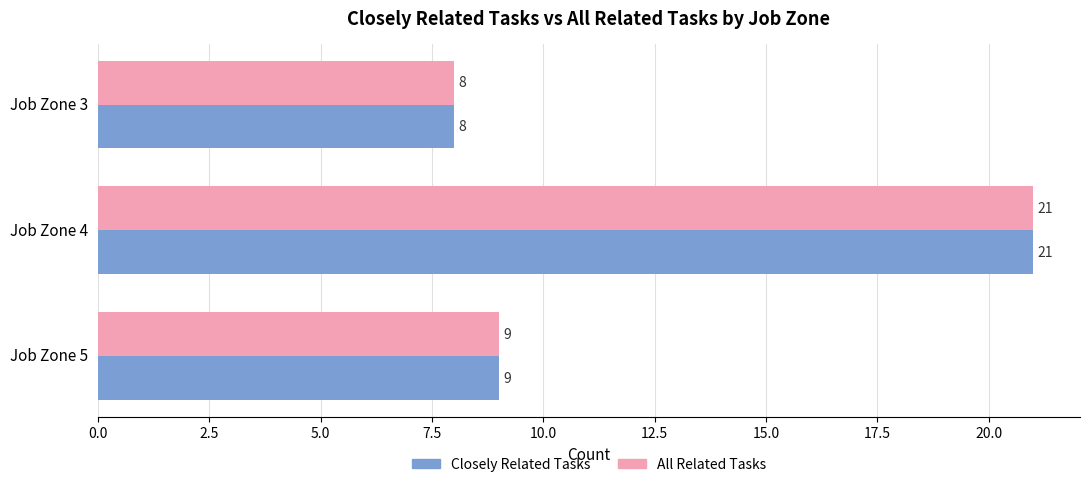

What is the maximum value shown in the chart?

21